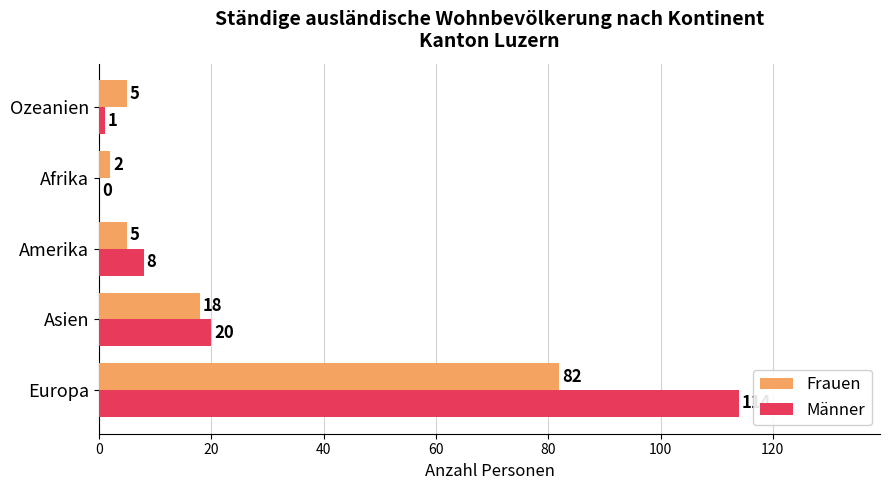

How many values in Männer are above zero?

4